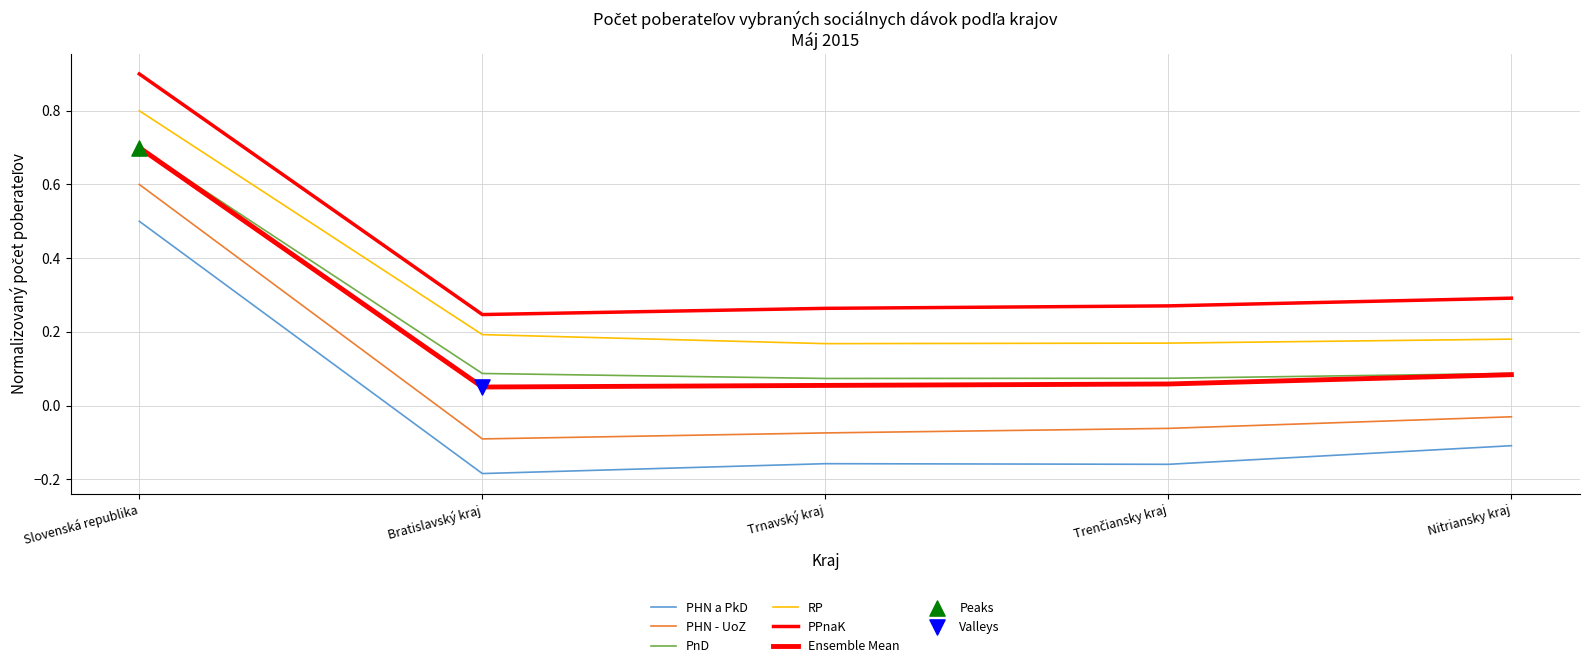

What is the total value across all series at Trenčiansky kraj?

0.4